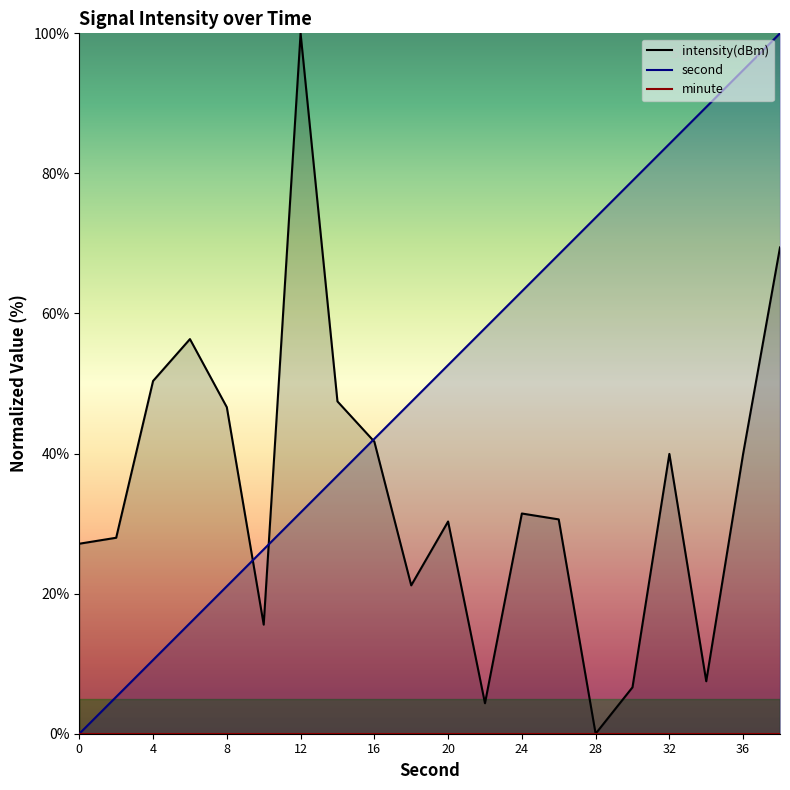

What is the sum of the second values at 10 and 0?

26.3